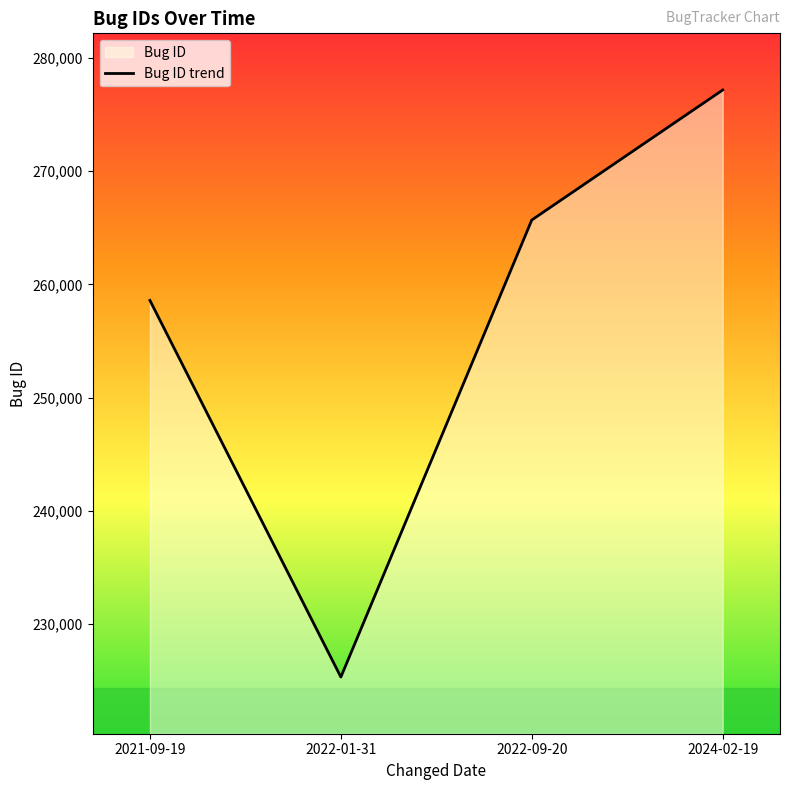

Reading left to right, extract all data points from this chart.

2021-09-19=258584	2022-01-31=225342	2022-09-20=265679	2024-02-19=277154